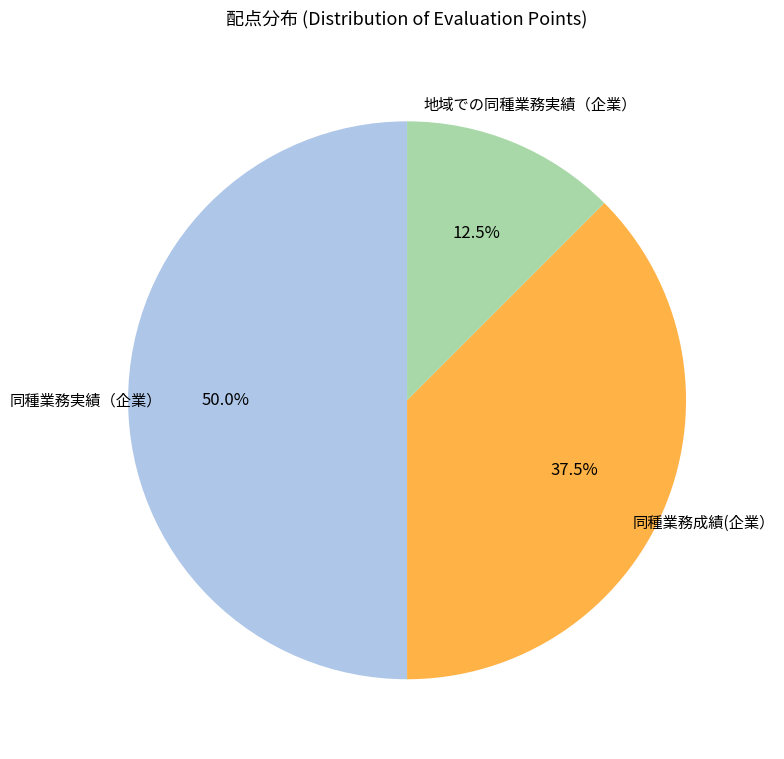

Is there any slice that represents more than half of the pie?

No